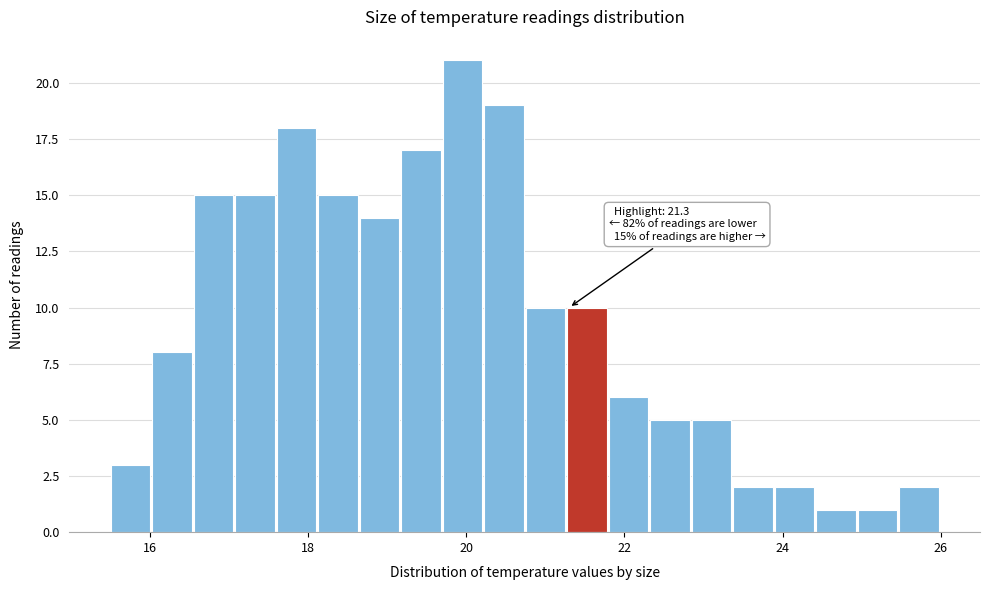

Read against the x-axis, roughly where is the centre of the tallest bar?

20.0